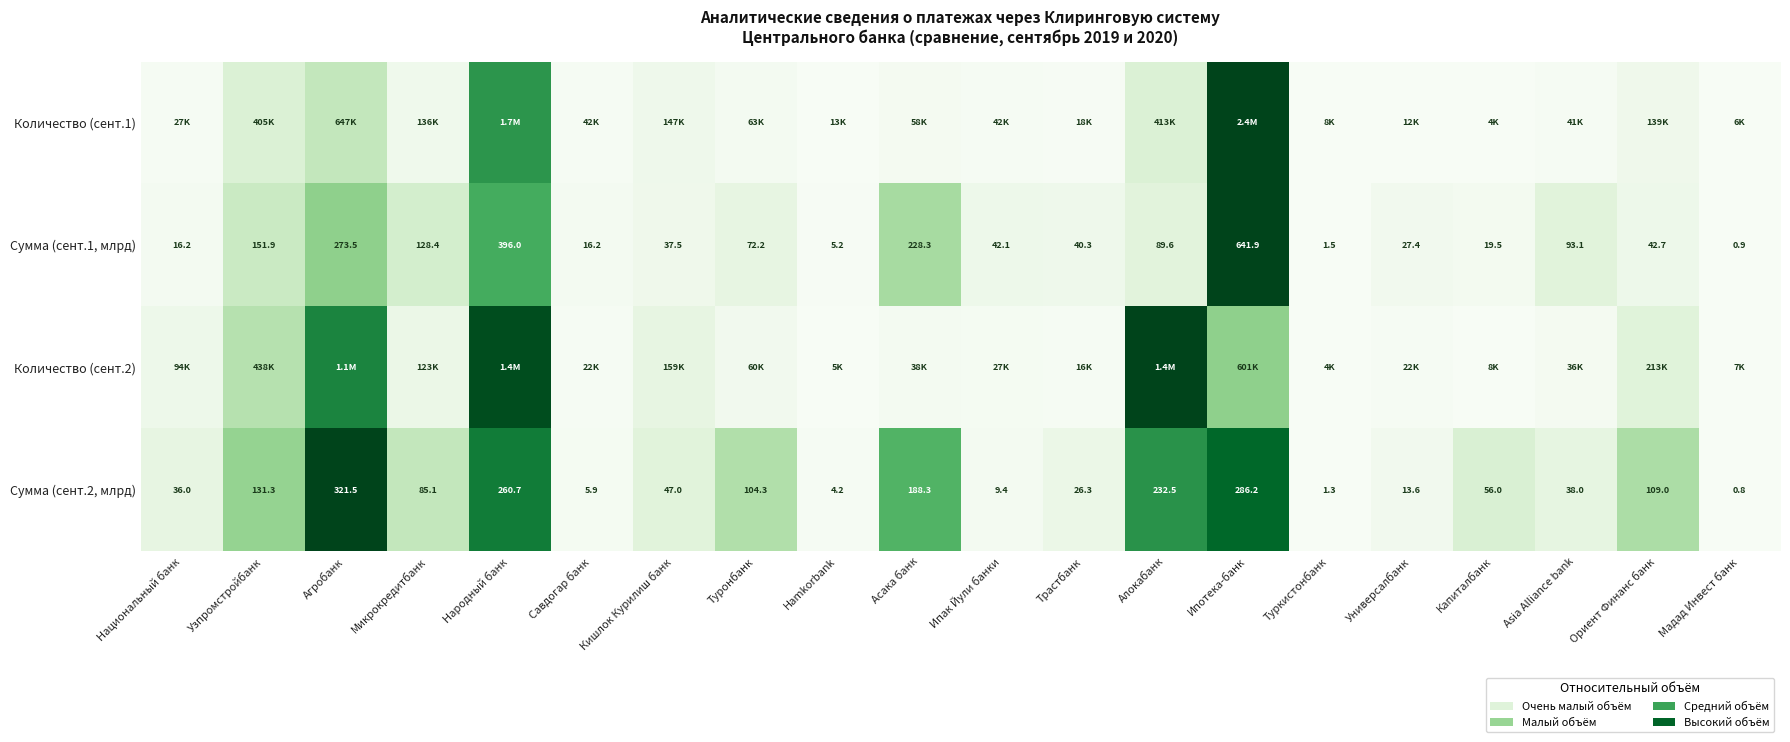

Which category has the lowest value in the Сумма (сент.2, млрд) series?

Мадад Инвест банк